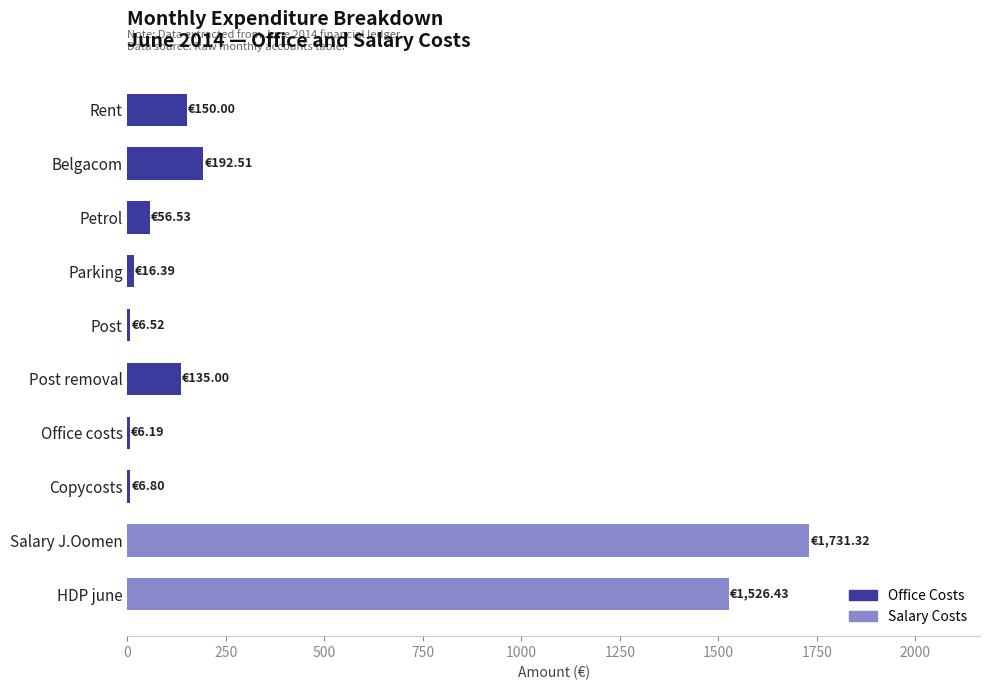

Read the value at Parking.

16.4